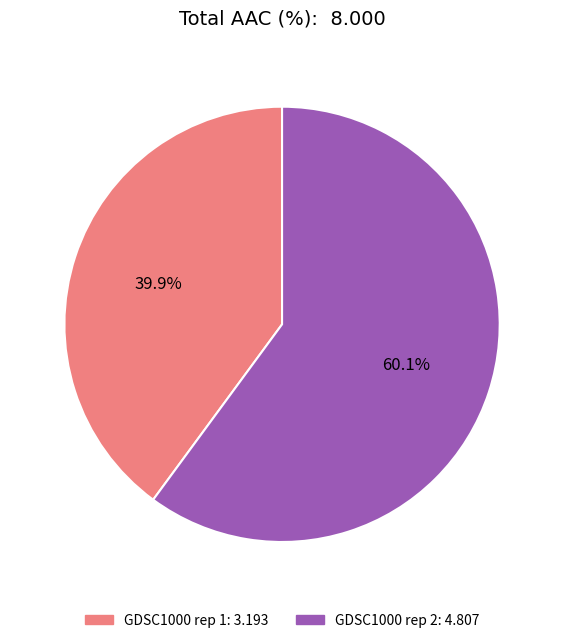

True or false: GDSC1000 rep 2 accounts for 74% of the total.

False